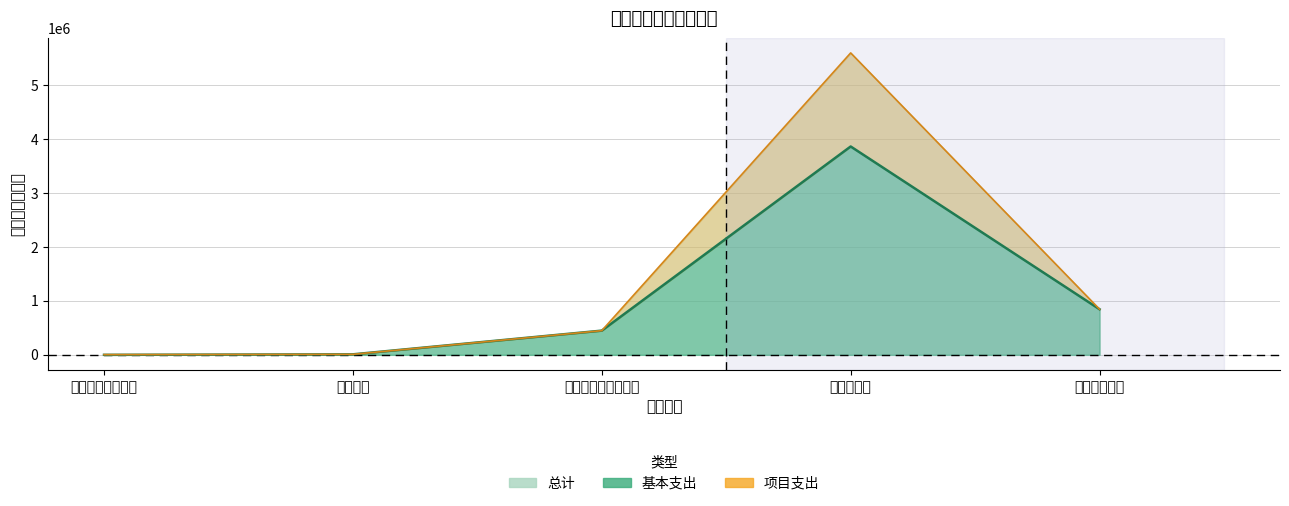

Does the chart display data point markers on the line(s)?

No